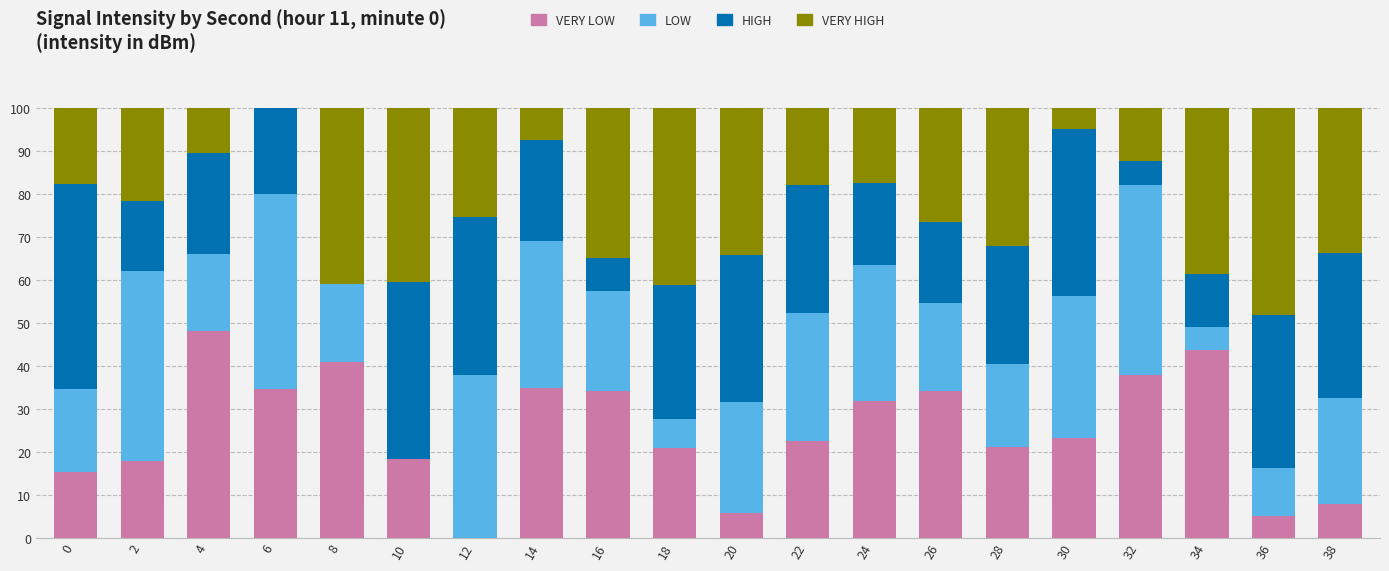

What is the total value across all series at 10?

100.0